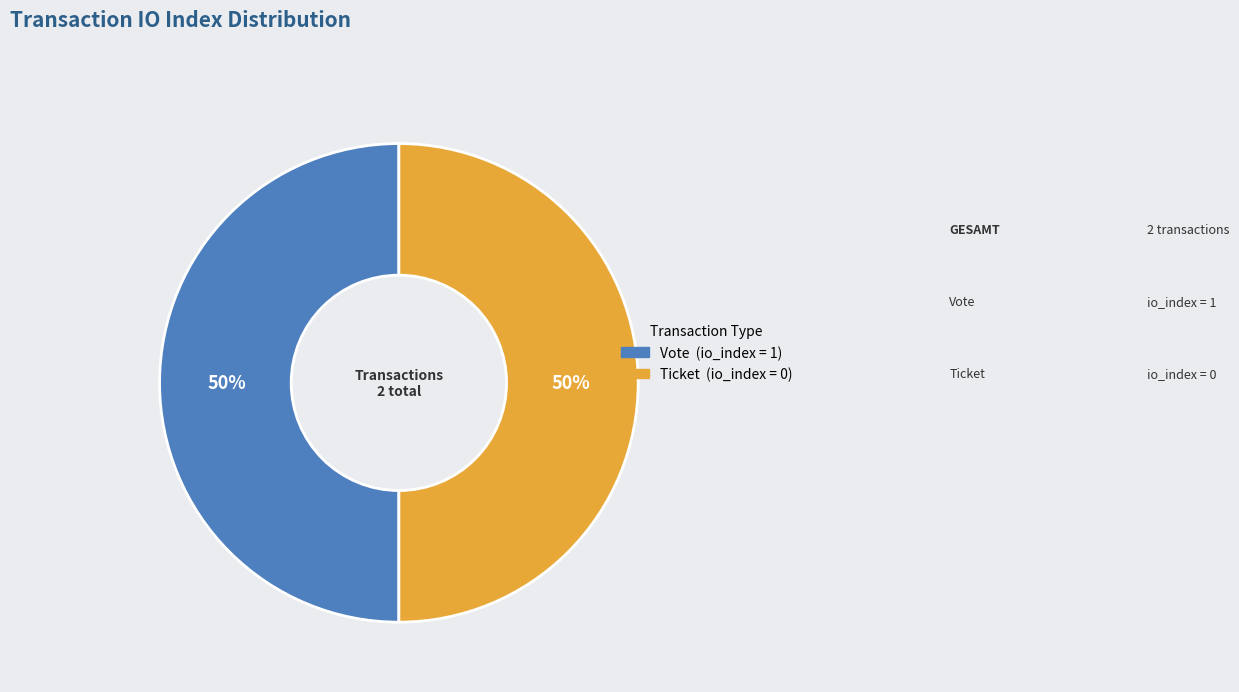

How many segments does this pie chart have?

2